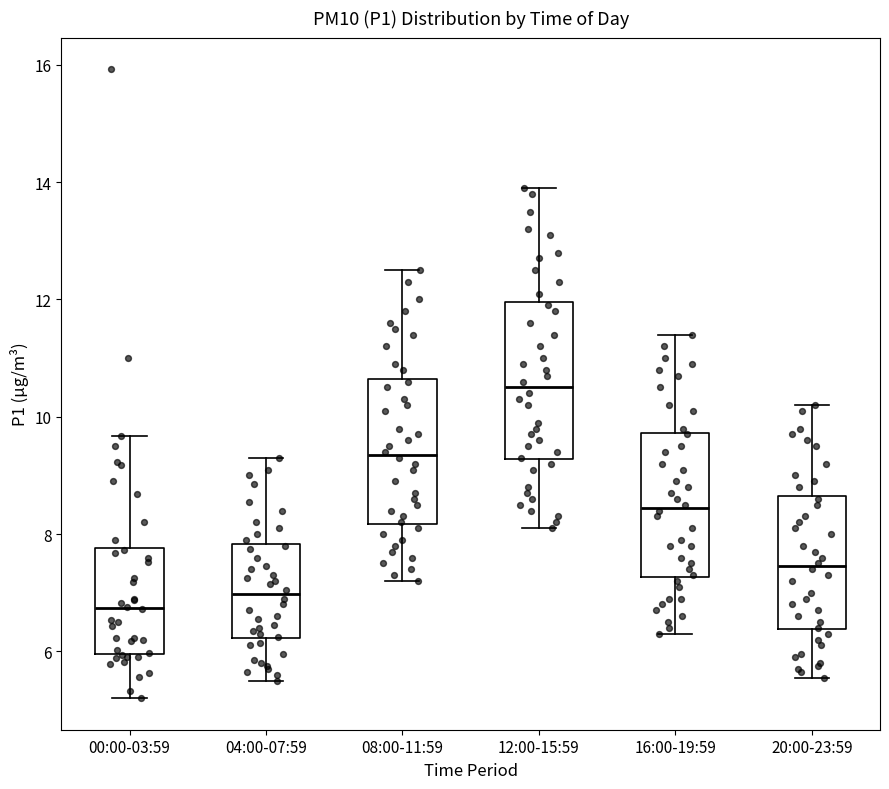

Which box's median line is the lowest?

00:00-03:59